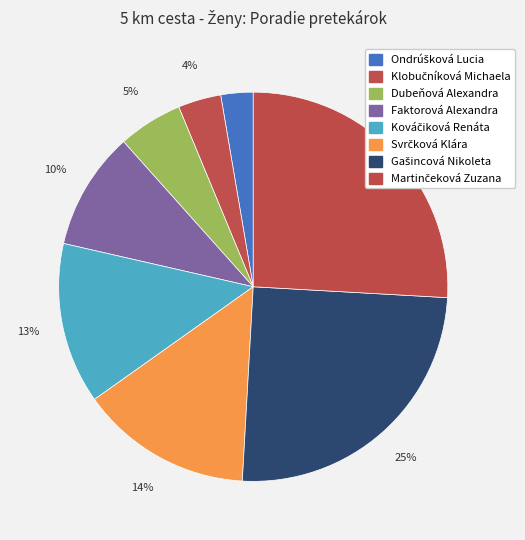

Is there a majority slice in this chart?

No